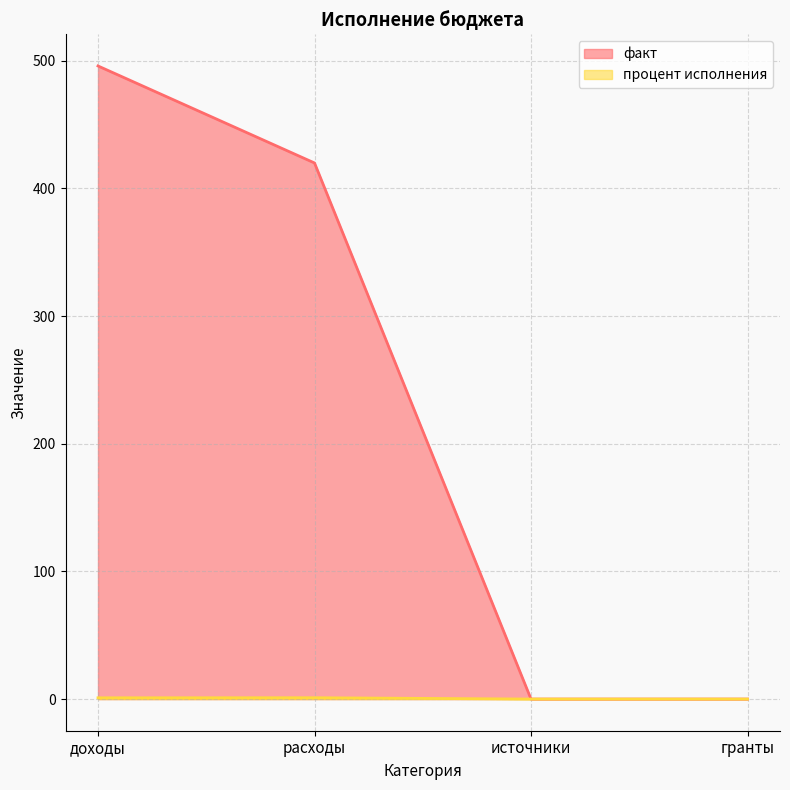

Rank the series by their average value, from highest to lowest.

факт, процент исполнения